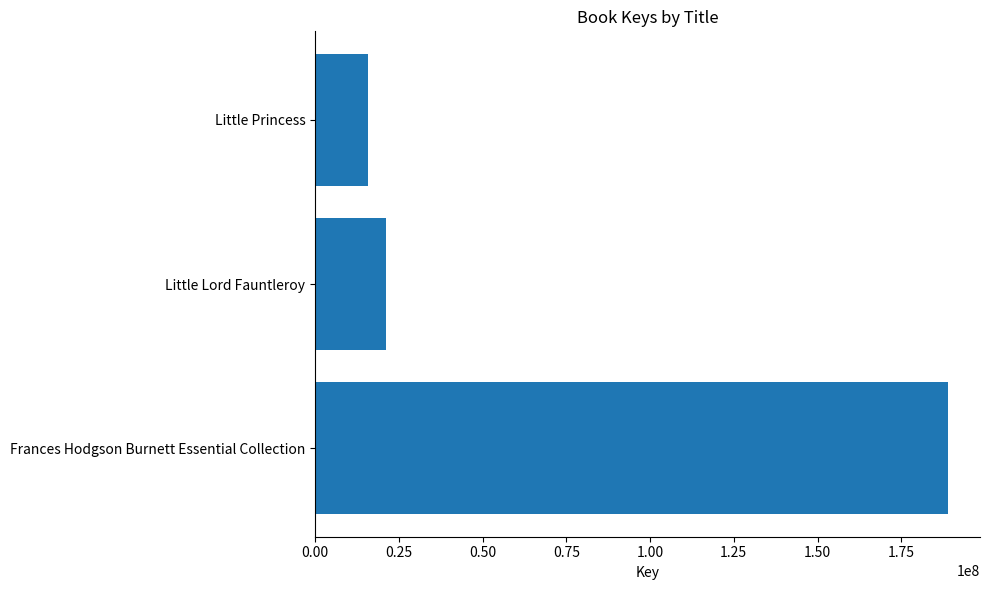

Is it true that the value at Little Lord Fauntleroy is 12621104?

False